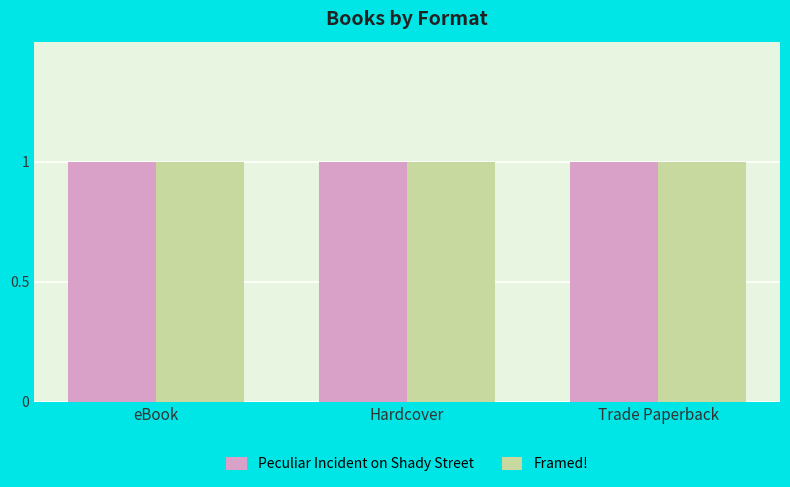

Which has a higher value, Peculiar Incident on Shady Street or Framed!?

Peculiar Incident on Shady Street